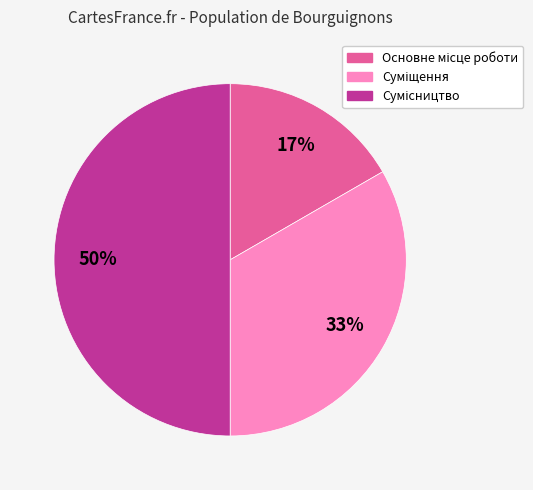

To the nearest percent, what is the average slice percentage?

33%